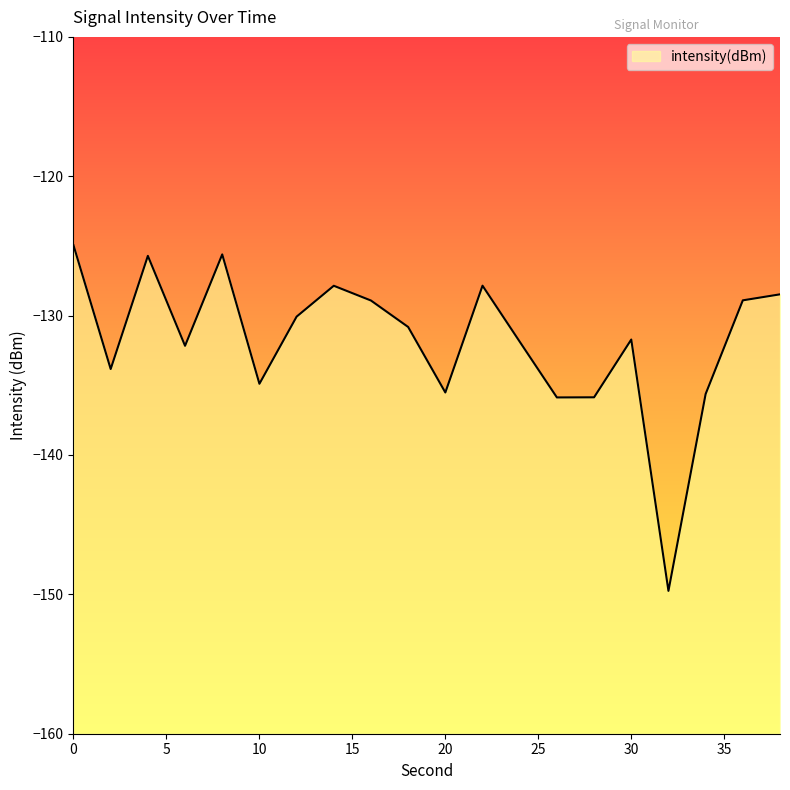

How many interior local valleys (lower than both neighbors) does the data have?

6